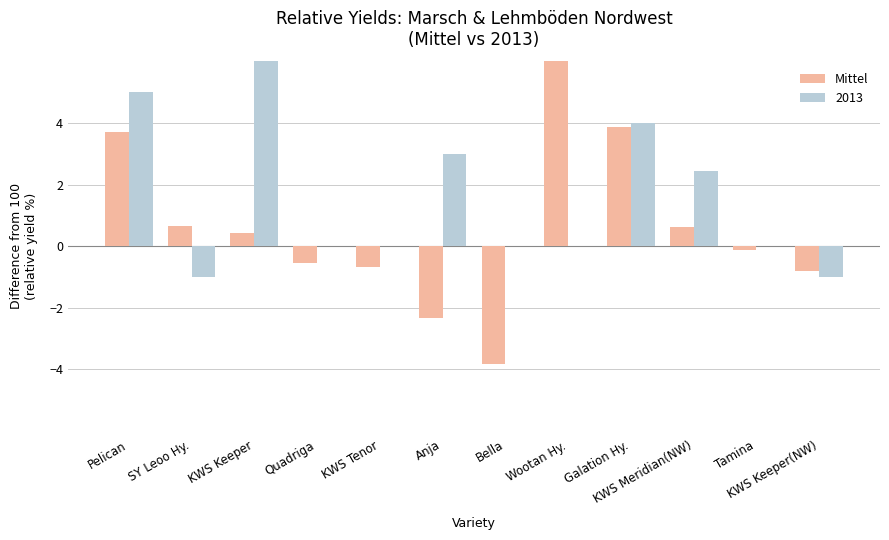

Which category has the lowest value across all series?

Bella